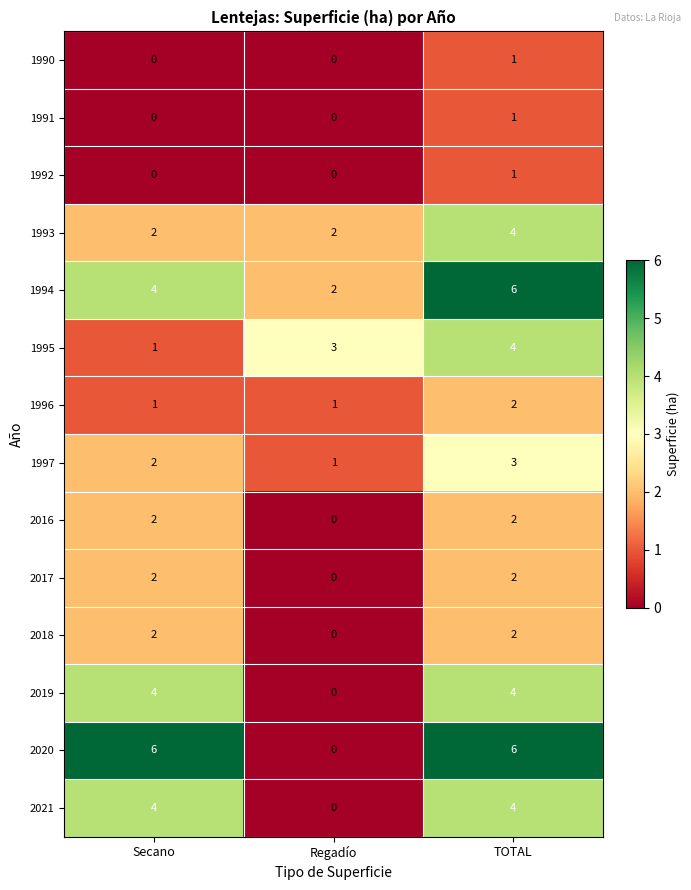

What is the spread (max minus min) of values at Regadío?

3